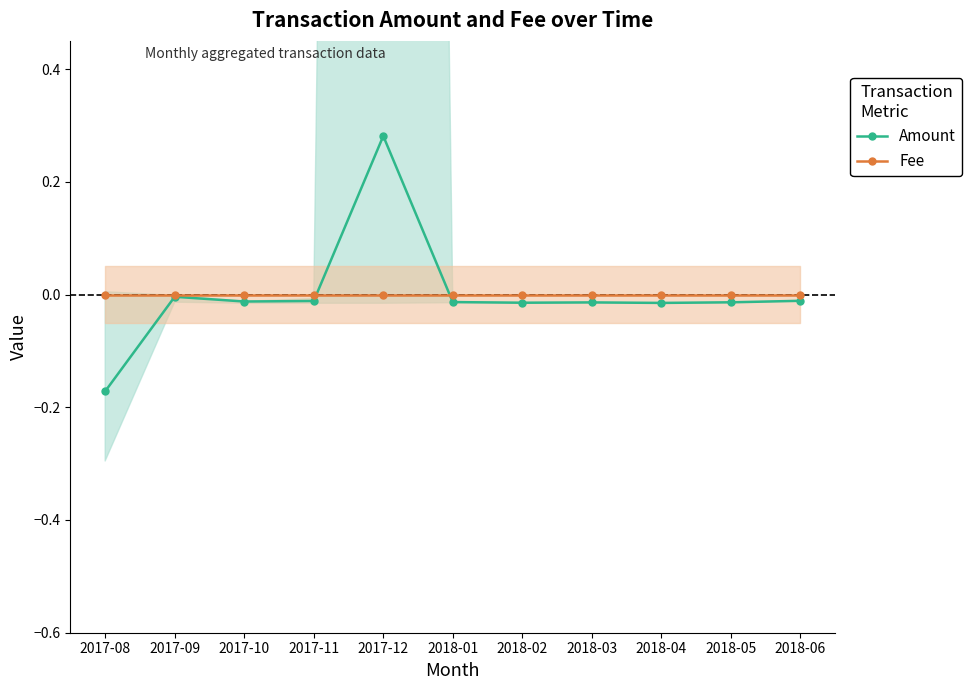

Which label corresponds to the largest value in the chart?

2017-12